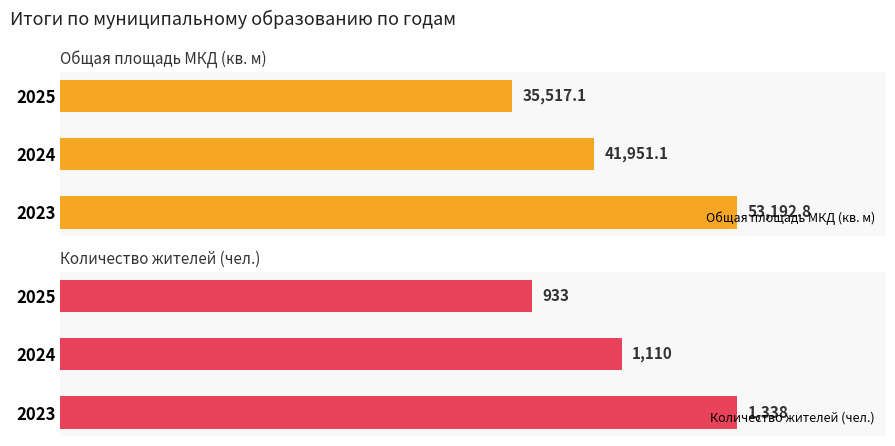

Which series has the largest total across all categories?

Общая площадь МКД (кв. м)